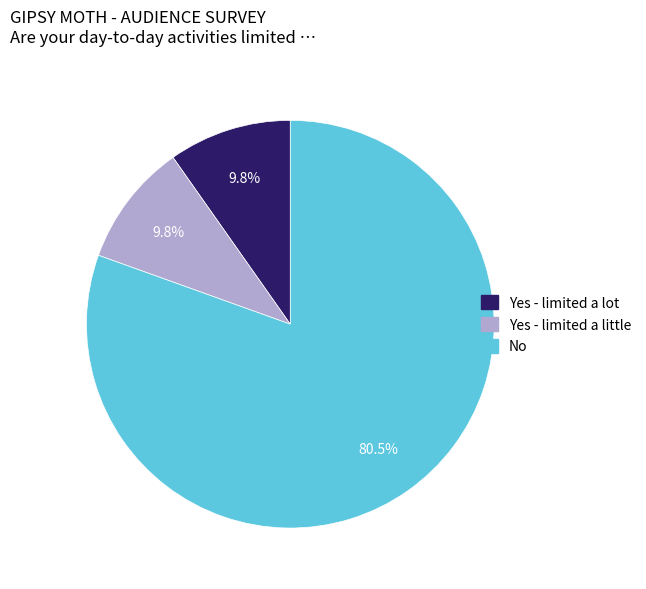

True or false: Yes - limited a little accounts for 15% of the total.

False